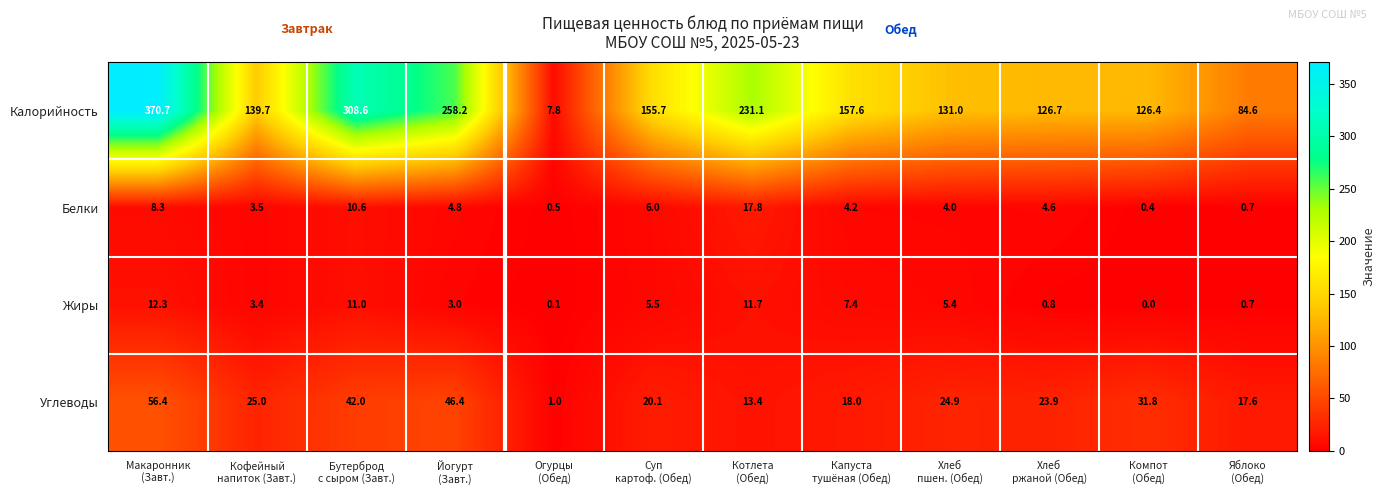

What is the highest value of the Белки series?

17.8